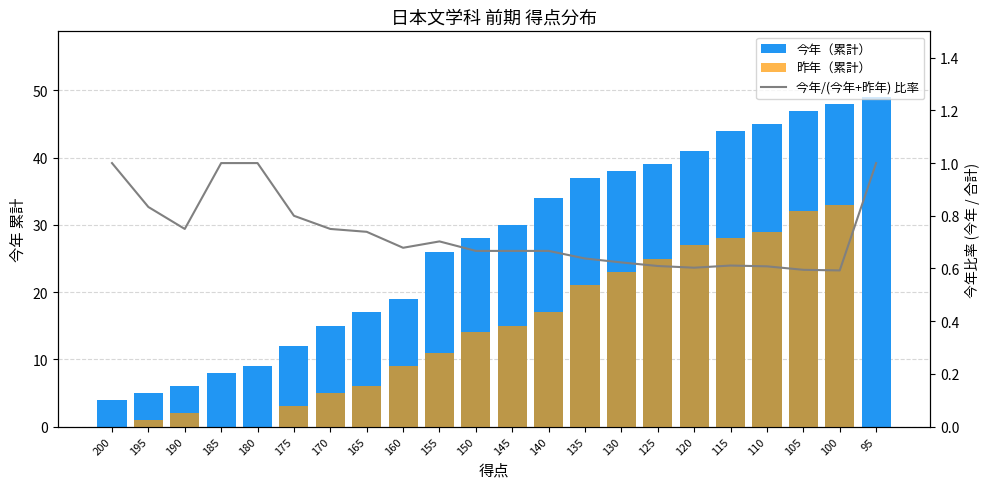

Reading right to left, transcribe all the data shown in this chart.

今年（累計）: 49.0	48.0	47.0	45.0	44.0	41.0	39.0	38.0	37.0	34.0	30.0	28.0	26.0	19.0	17.0	15.0	12.0	9.0	8.0	6.0	5.0	4.0
昨年（累計）: 0.0	33.0	32.0	29.0	28.0	27.0	25.0	23.0	21.0	17.0	15.0	14.0	11.0	9.0	6.0	5.0	3.0	0.0	0.0	2.0	1.0	0.0
今年/(今年+昨年) 比率: 1.0	0.6	0.6	0.6	0.6	0.6	0.6	0.6	0.6	0.7	0.7	0.7	0.7	0.7	0.7	0.8	0.8	1.0	1.0	0.8	0.8	1.0